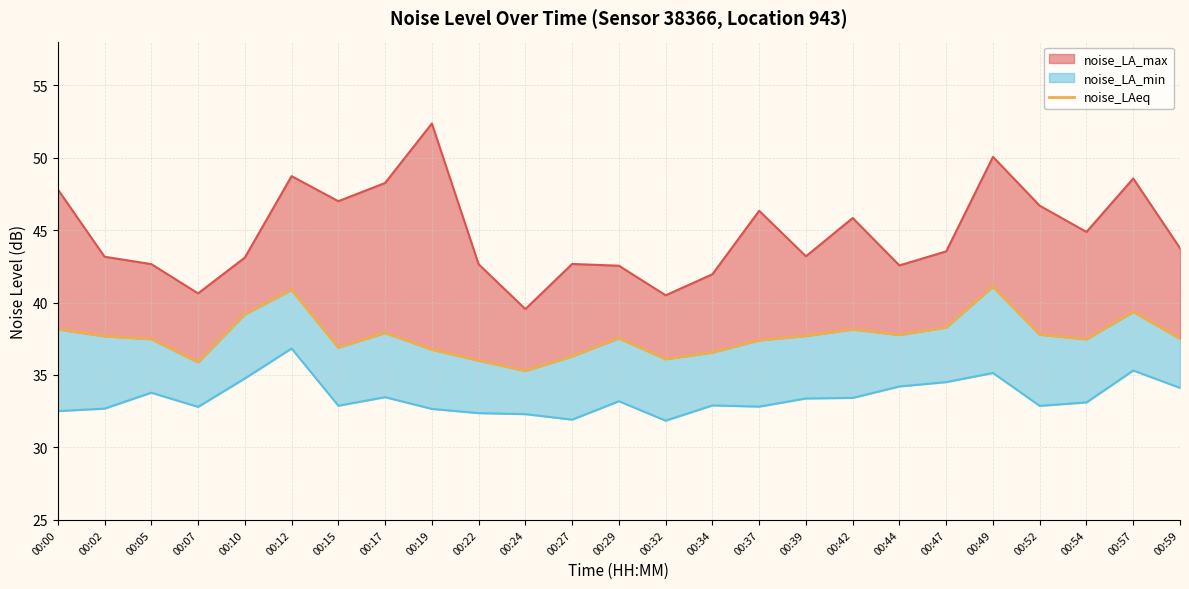

What is the difference between the values at 00:29 and 00:24?

2.2